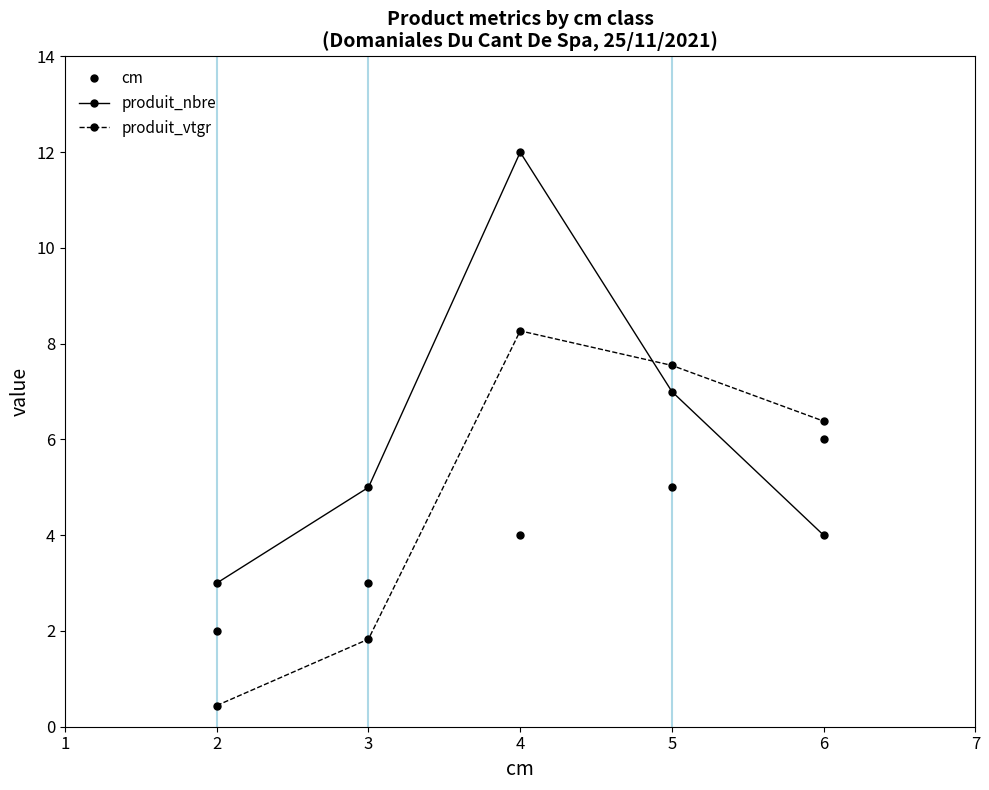

How many values in the produit_vtgr series are below 6?

2